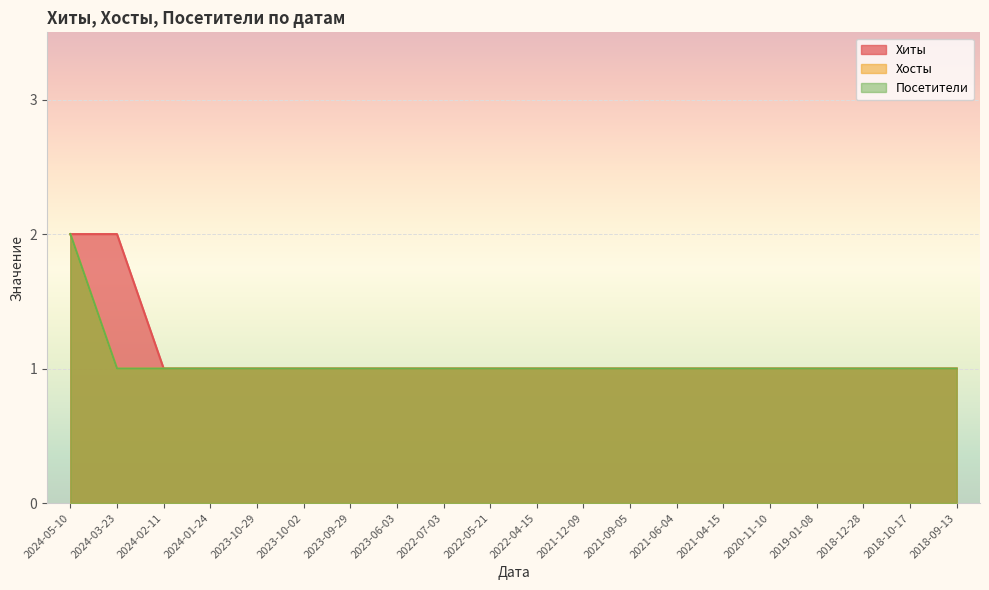

True or false: Посетители and Хиты intersect in this chart.

False